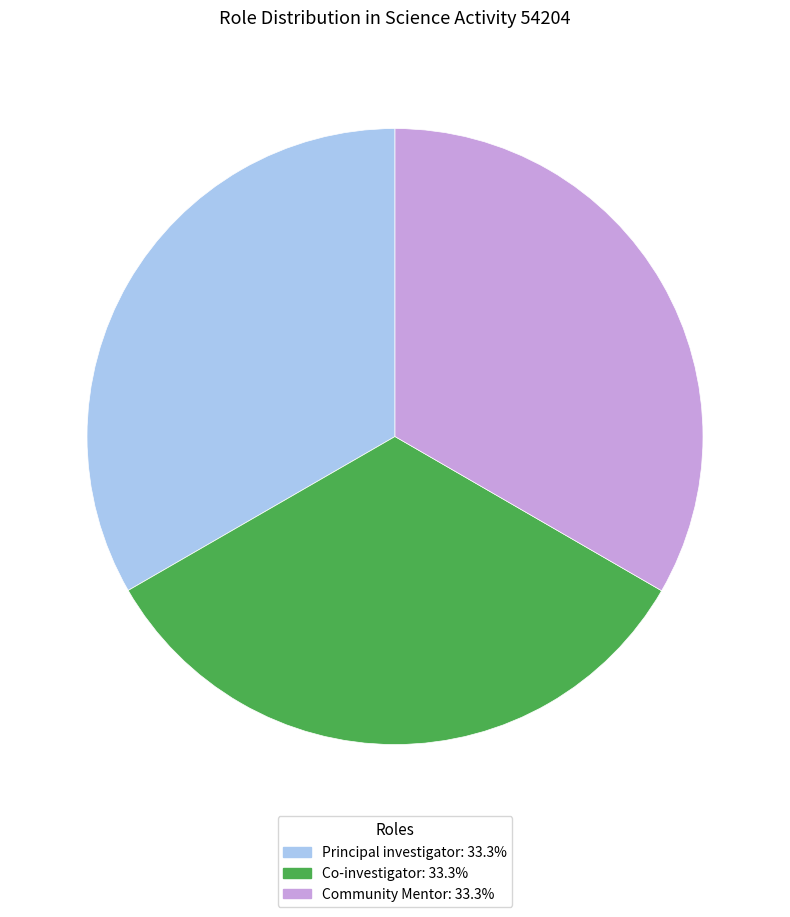

Is there any slice that represents more than half of the pie?

No